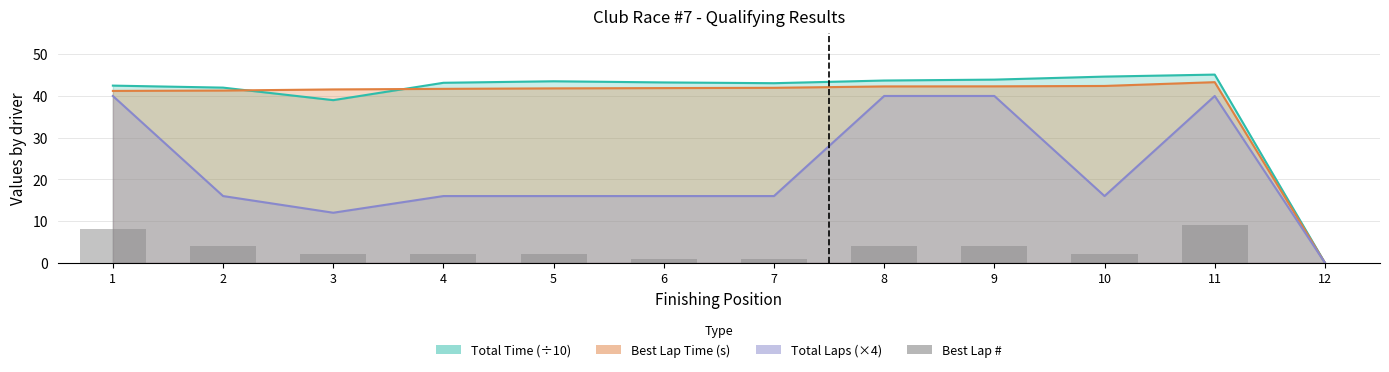

What is the value of the 7th bar from the left?

1